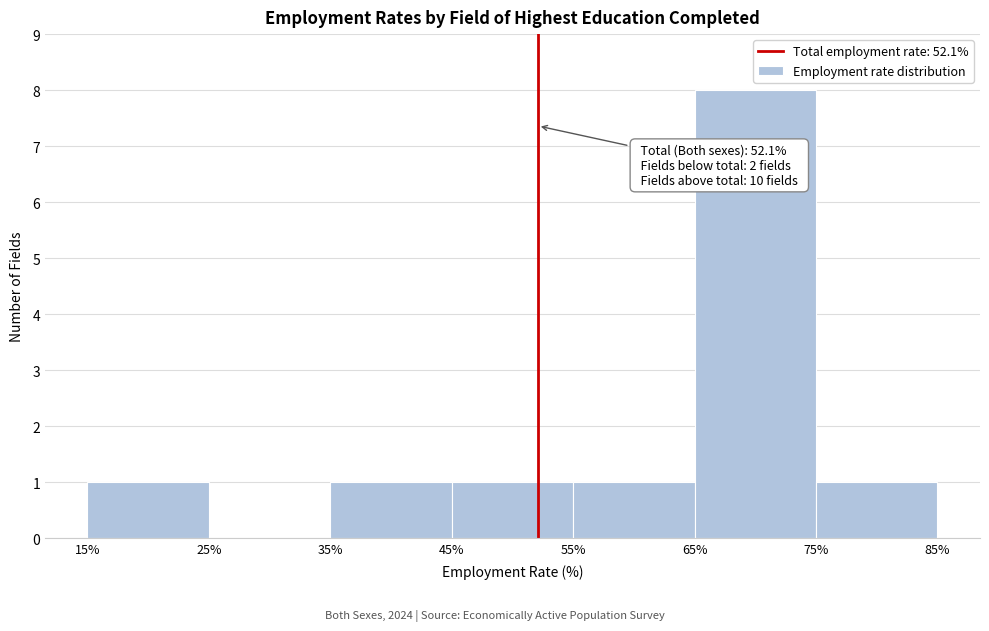

Which range on the x-axis has the tallest bar?

65% to 75%